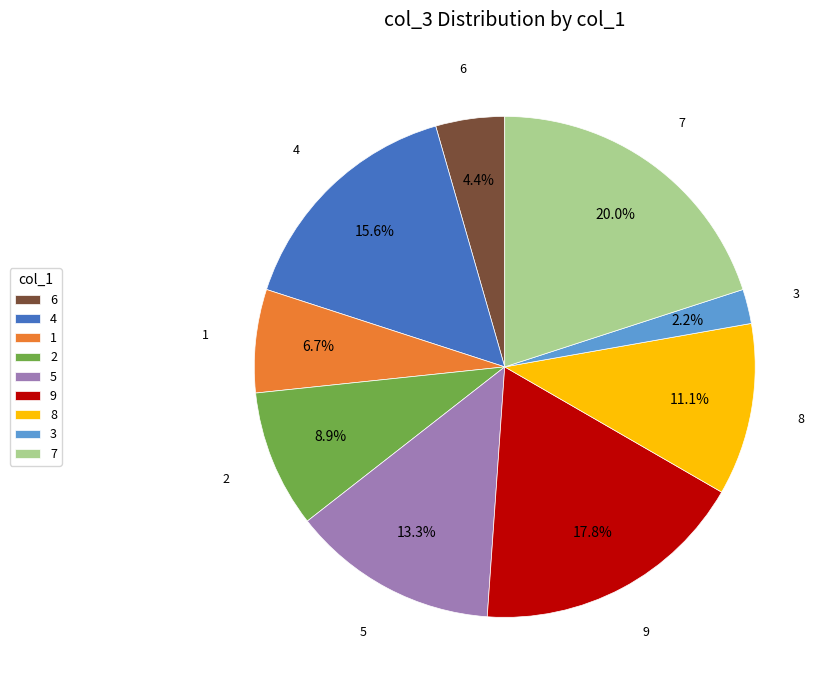

Is 2 the majority of the pie?

No